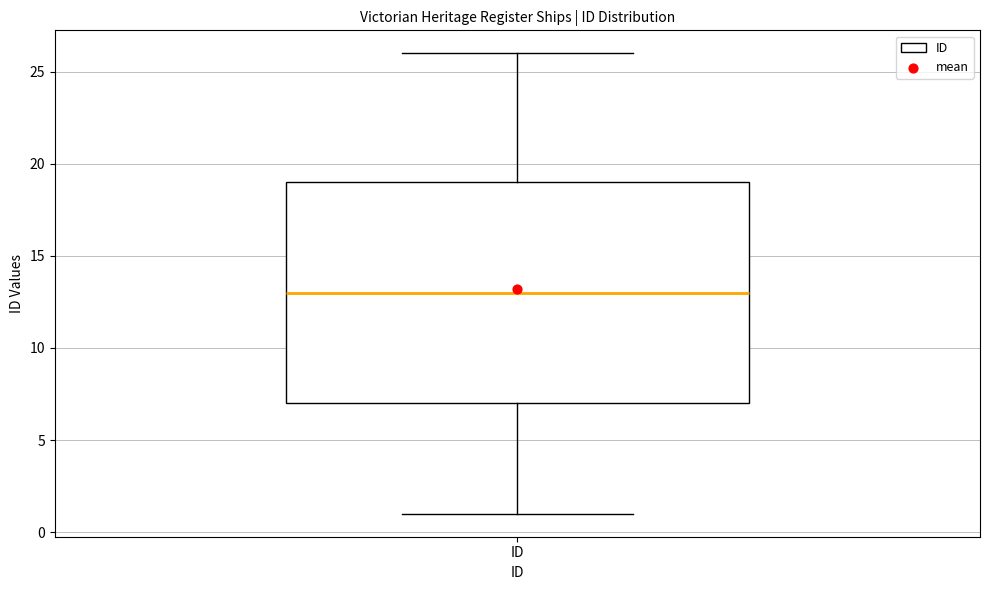

Transcribe this box plot: give where the median line is, the range the box spans, and where the two whiskers end, as read against the y-axis. The values are not printed on the chart, so give them approximately, as read against the axis.

median 13, box 7 to 19, whiskers 1 to 26